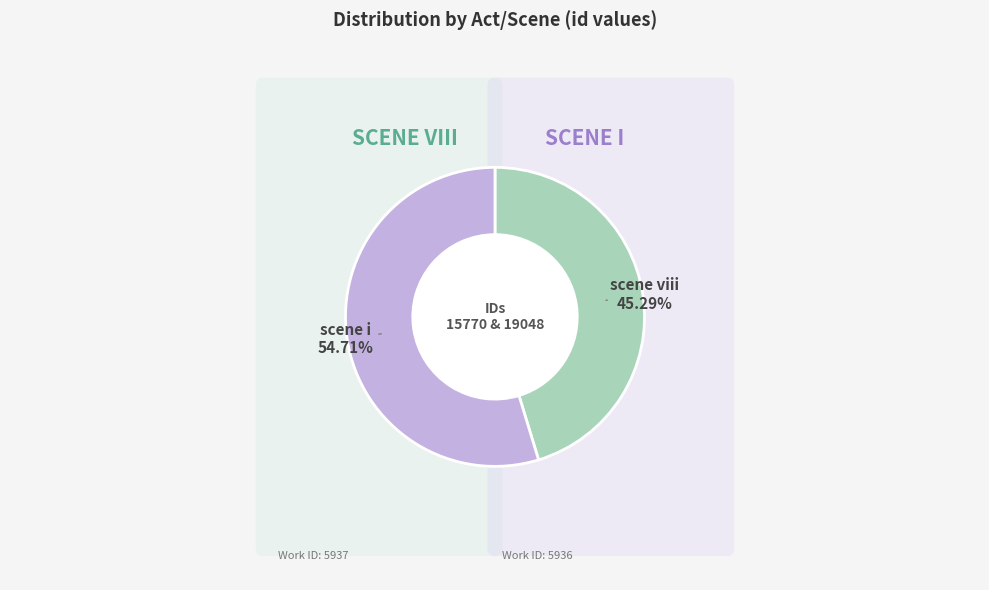

What percentage is NOT represented by Act I, scene i?

45.3%